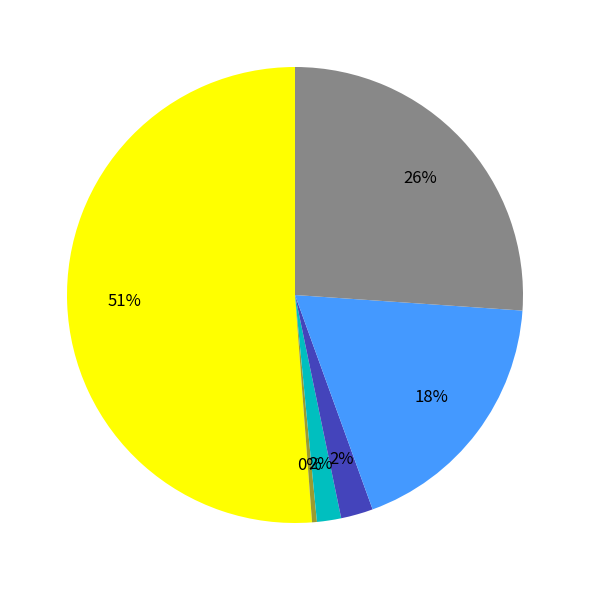

To the nearest percent, what is the average slice percentage?

17%